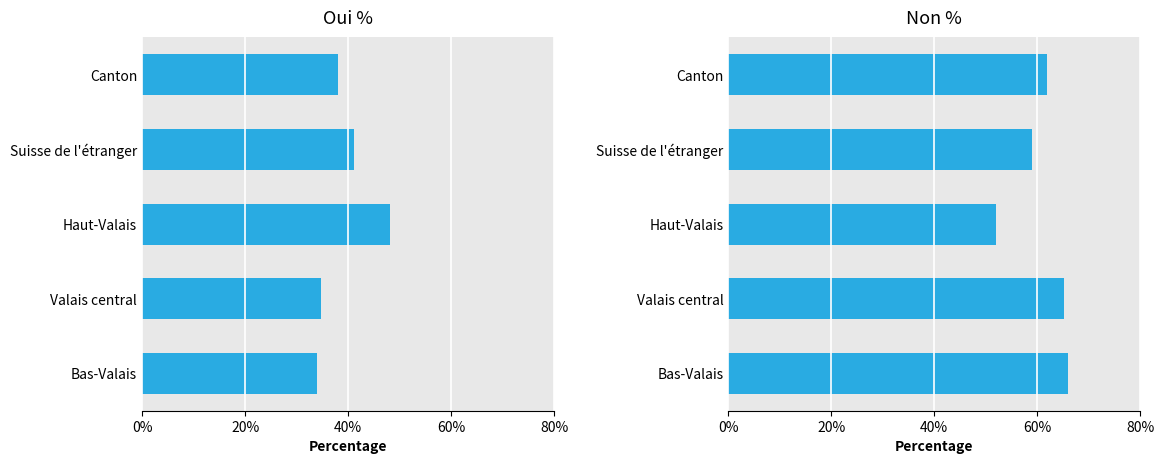

List the series in order of their peak value, highest first.

Non %, Oui %